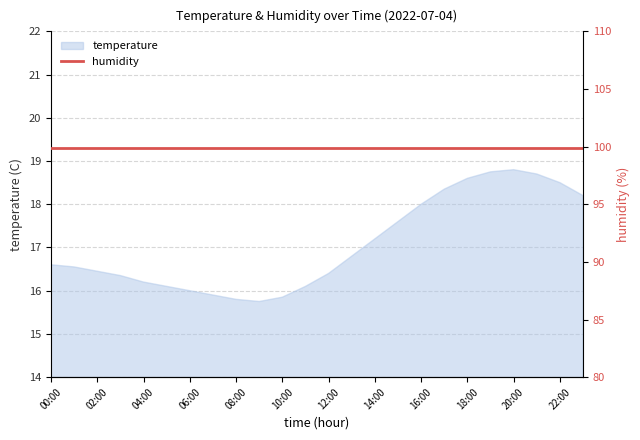

At which category does the chart reach its peak across all series?

20:00